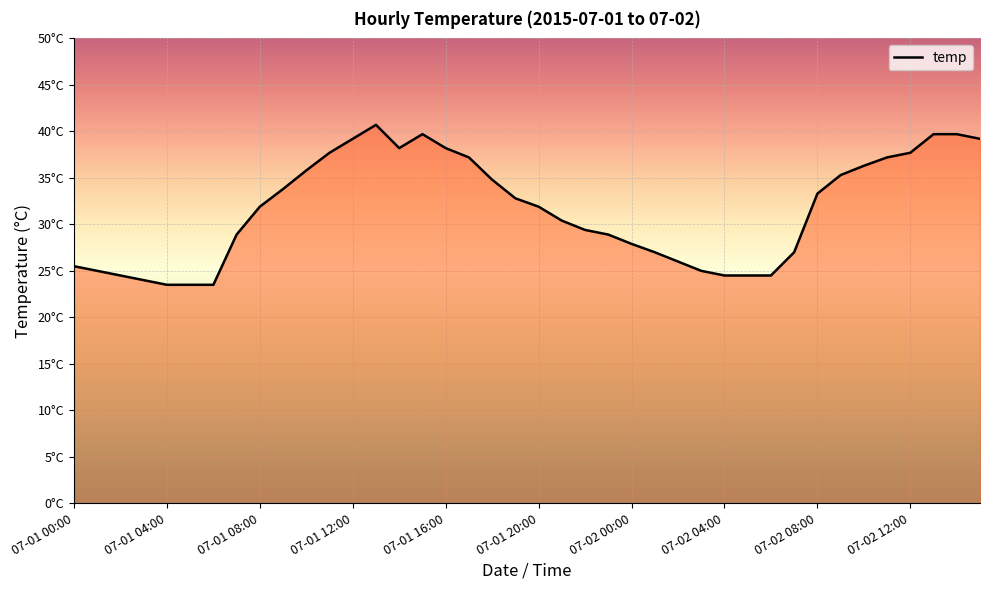

At which category does the data reach its first local valley?

14